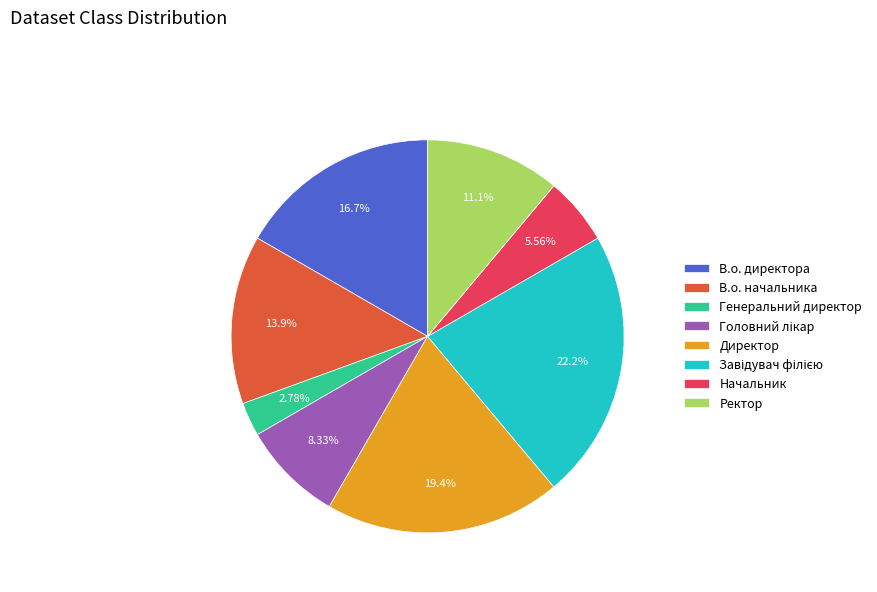

How many slices are in this pie chart?

8